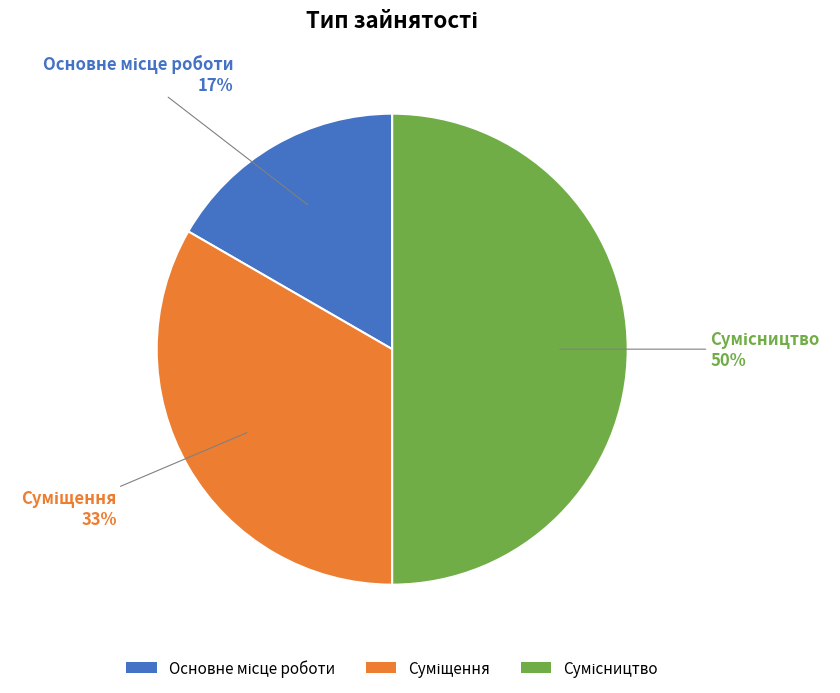

To the nearest percent, what is the difference between the largest and smallest slice percentages?

33%